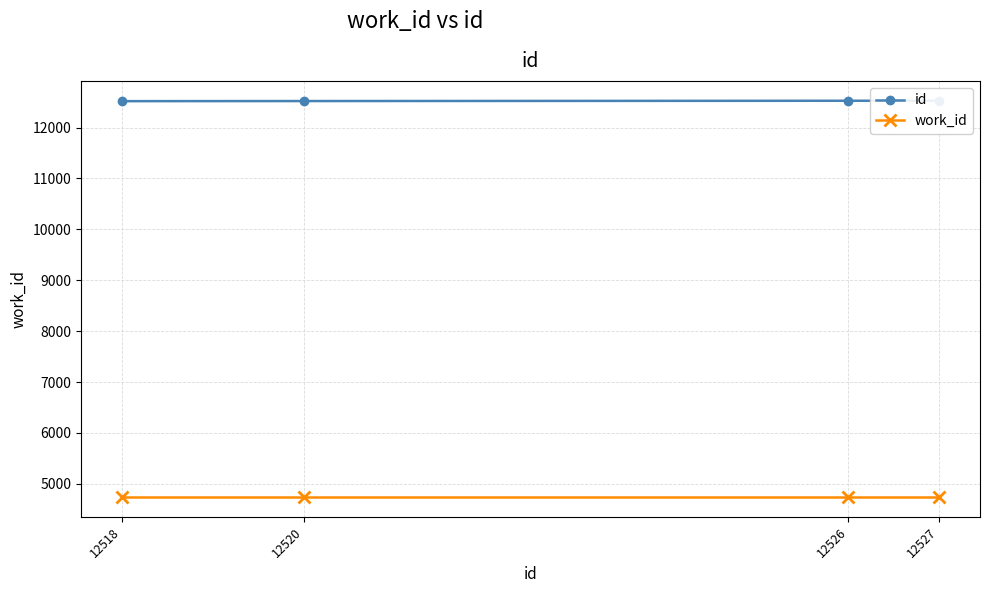

True or false: work_id has a value of 6703 at 12527.

False